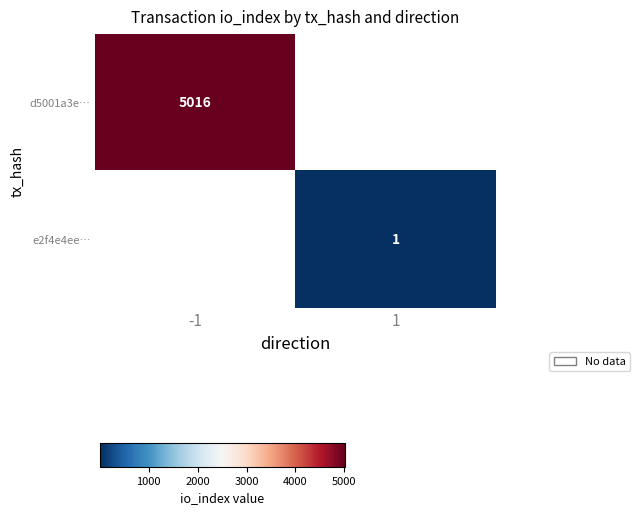

Is the value of d5001a3e… at -1 greater than the value of e2f4e4ee… at 1?

Yes